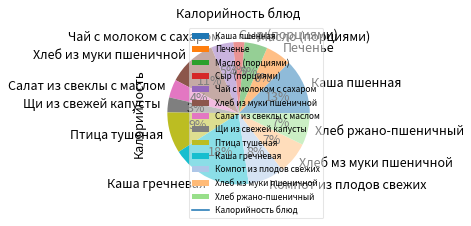

To the nearest percent, what is the average slice percentage?

8%